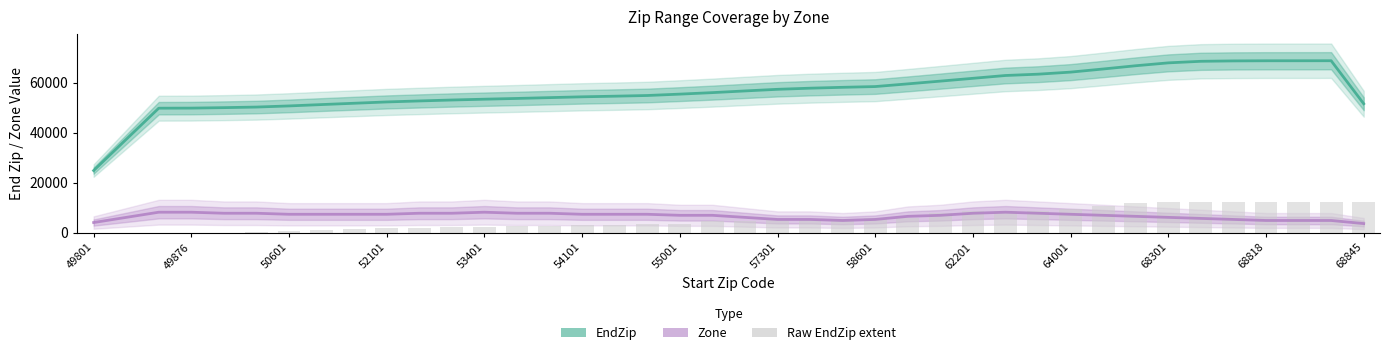

Is it true that Raw EndZip extent equals 11968.7 at 32?

True